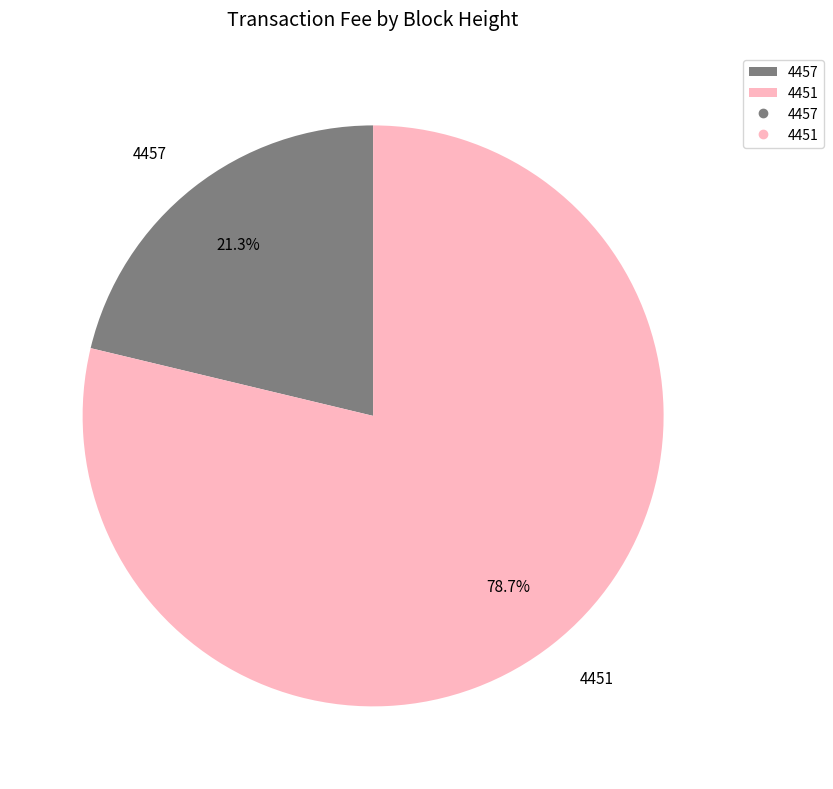

Rank the categories by value from highest to lowest.

4451, 4457